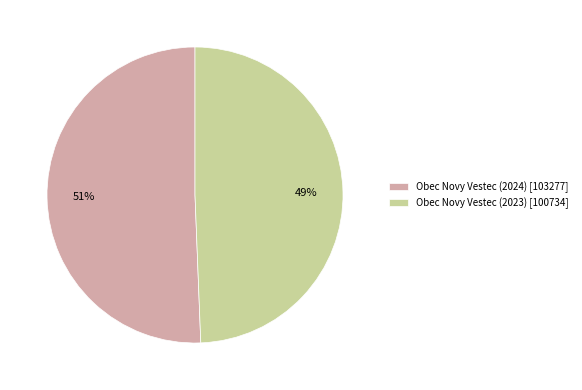

Does Obec Novy Vestec (2024) represent more than half of the total?

Yes